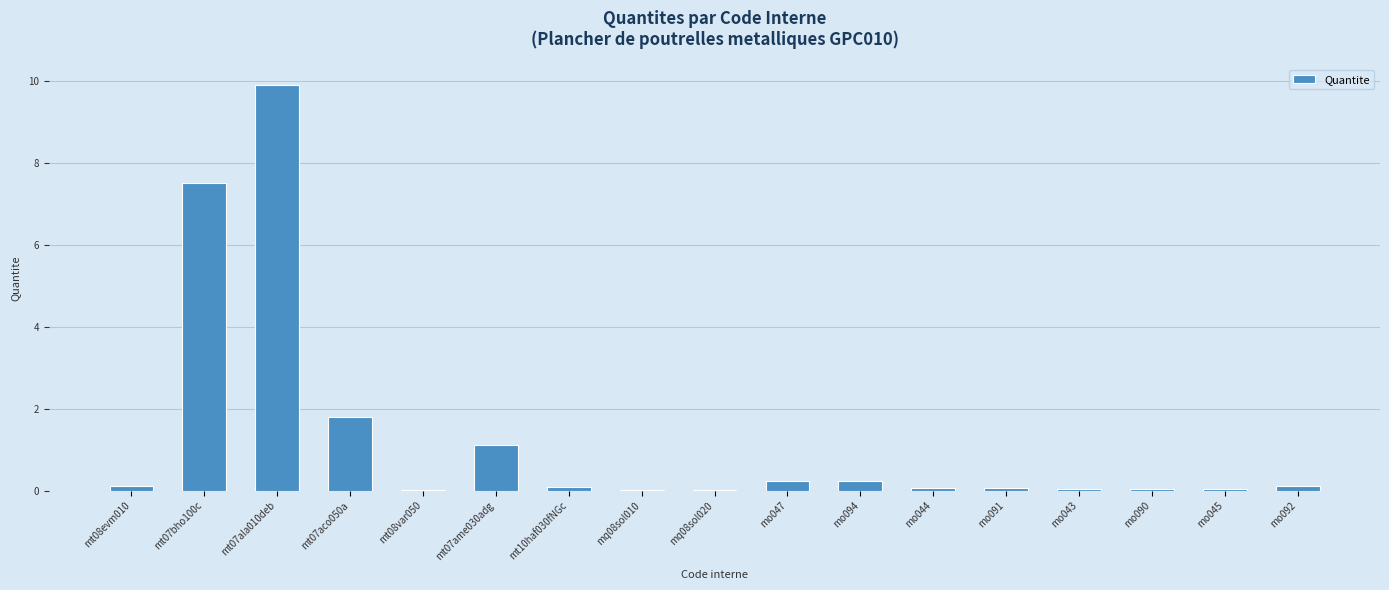

Where is the data nearest to the value 4?

mt07aco050a